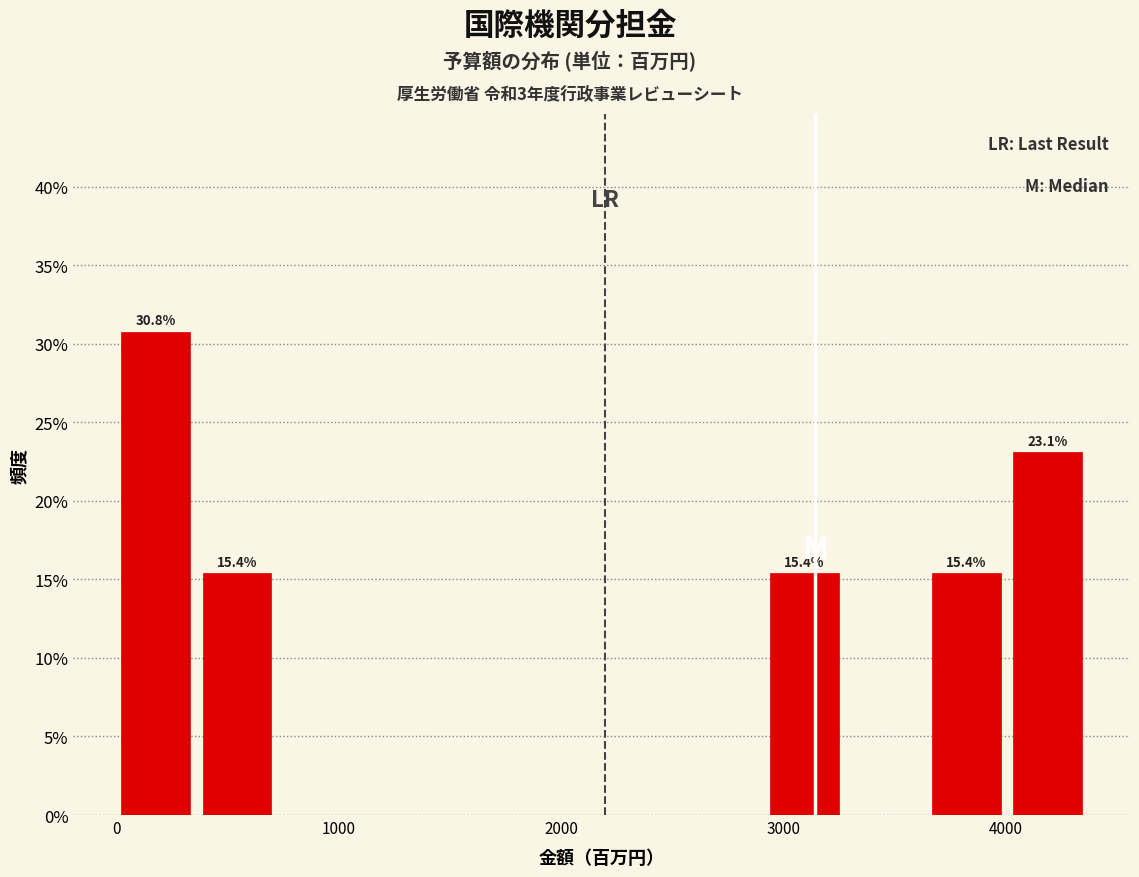

Read against the x-axis, roughly where is the centre of the tallest bar?

200